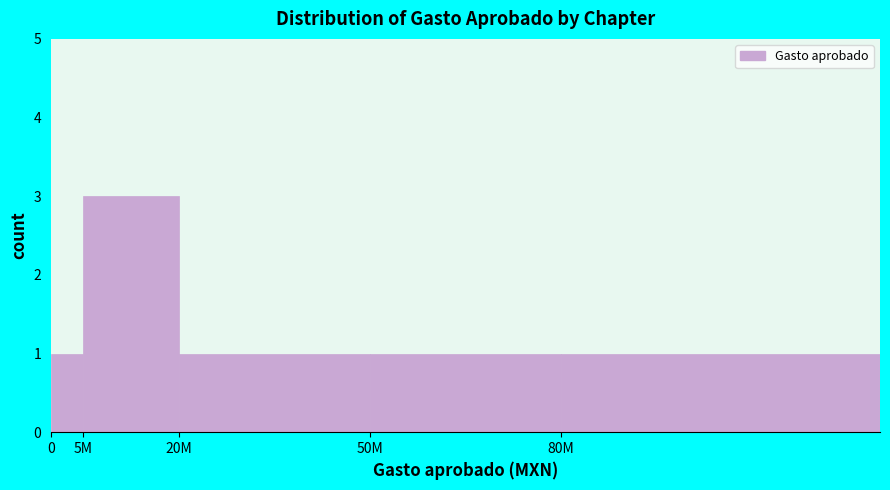

Reading left to right, what are all the values shown in this chart?

1	3	1	1	1